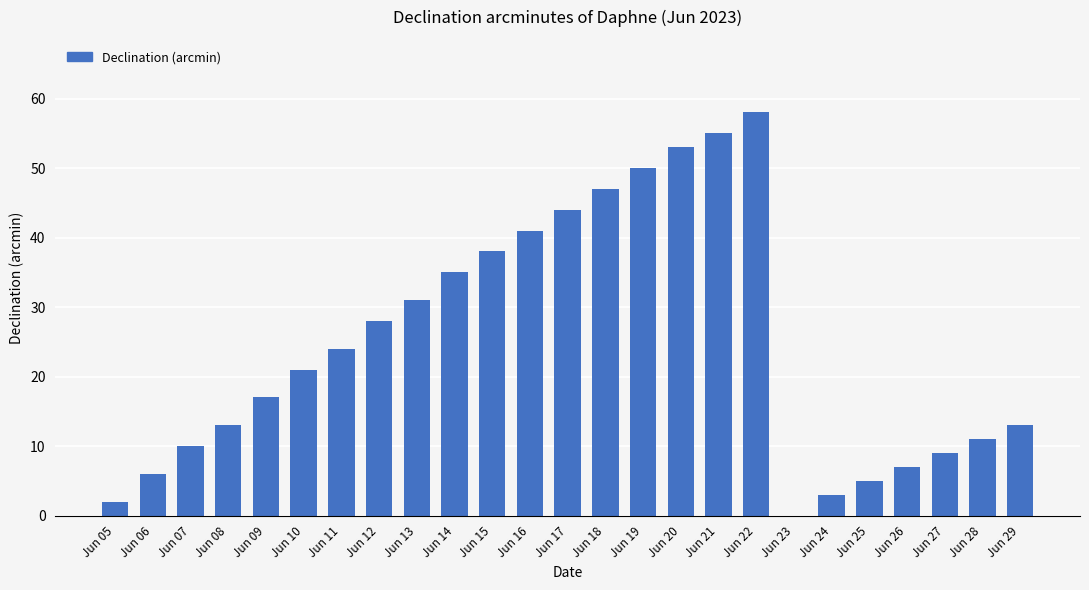

The value at Jun 11 is 24. True or false?

True